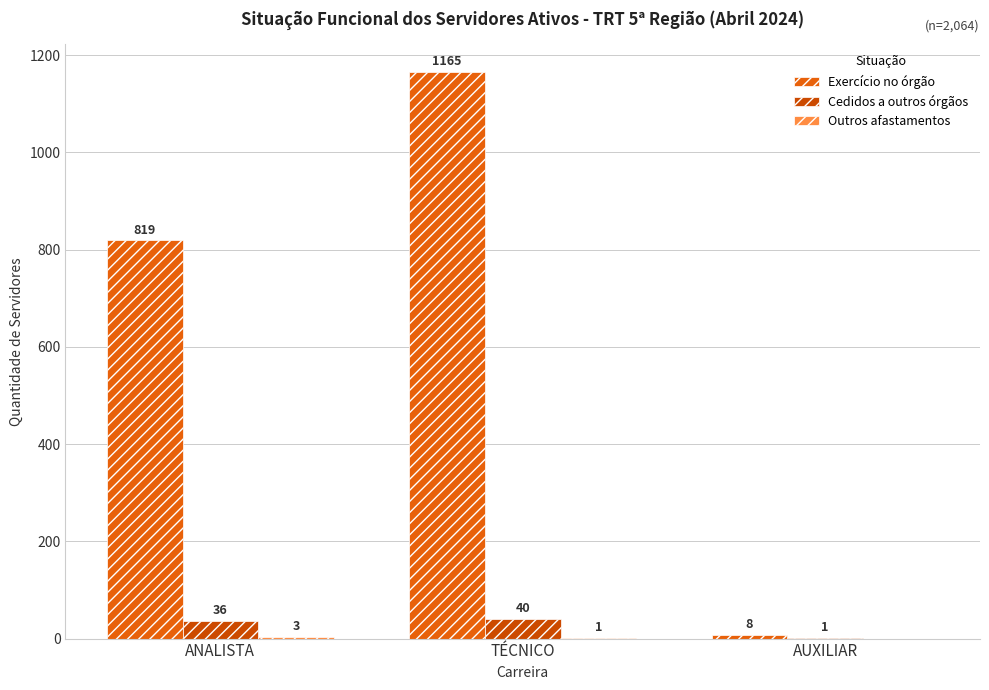

What is the total value across all series at TÉCNICO?

1206